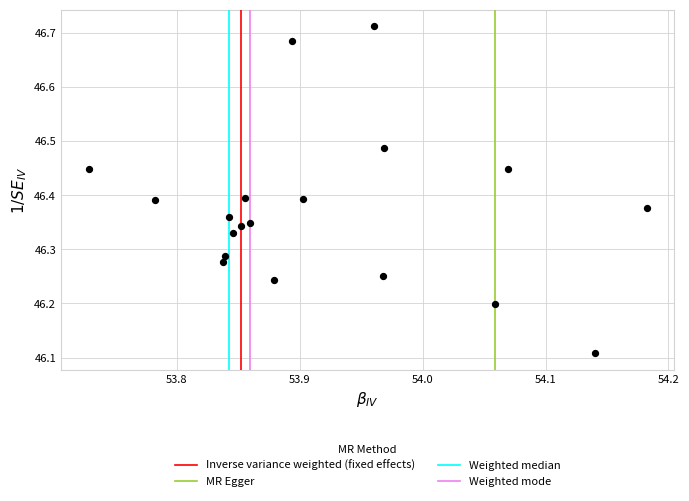

What is the range of X values (max minus min)?

0.5